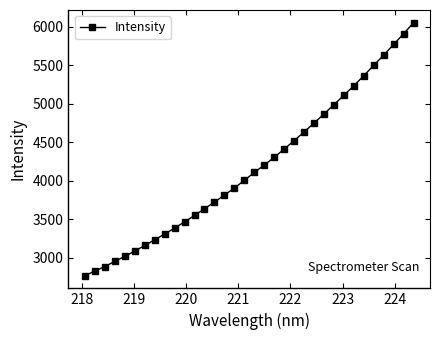

What is the average value?

4179.4